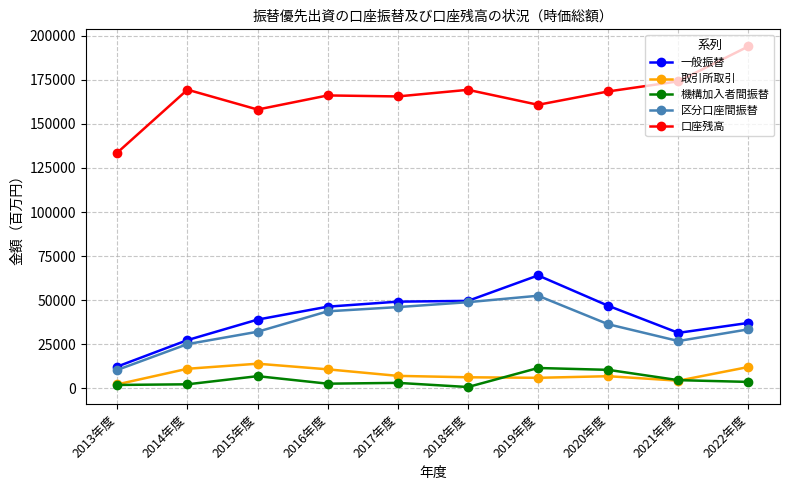

How many values in the 区分口座間振替 series are below 36345?

5